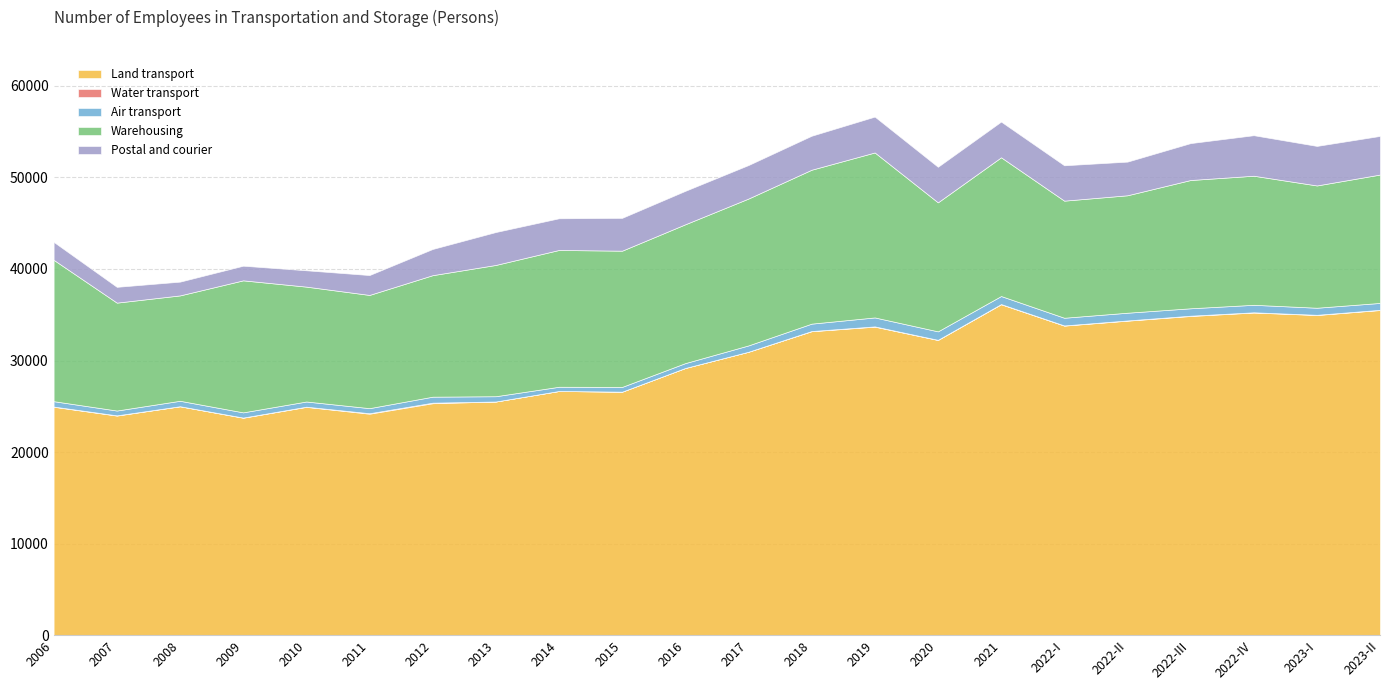

At which category does Warehousing reach its first local valley?

2008